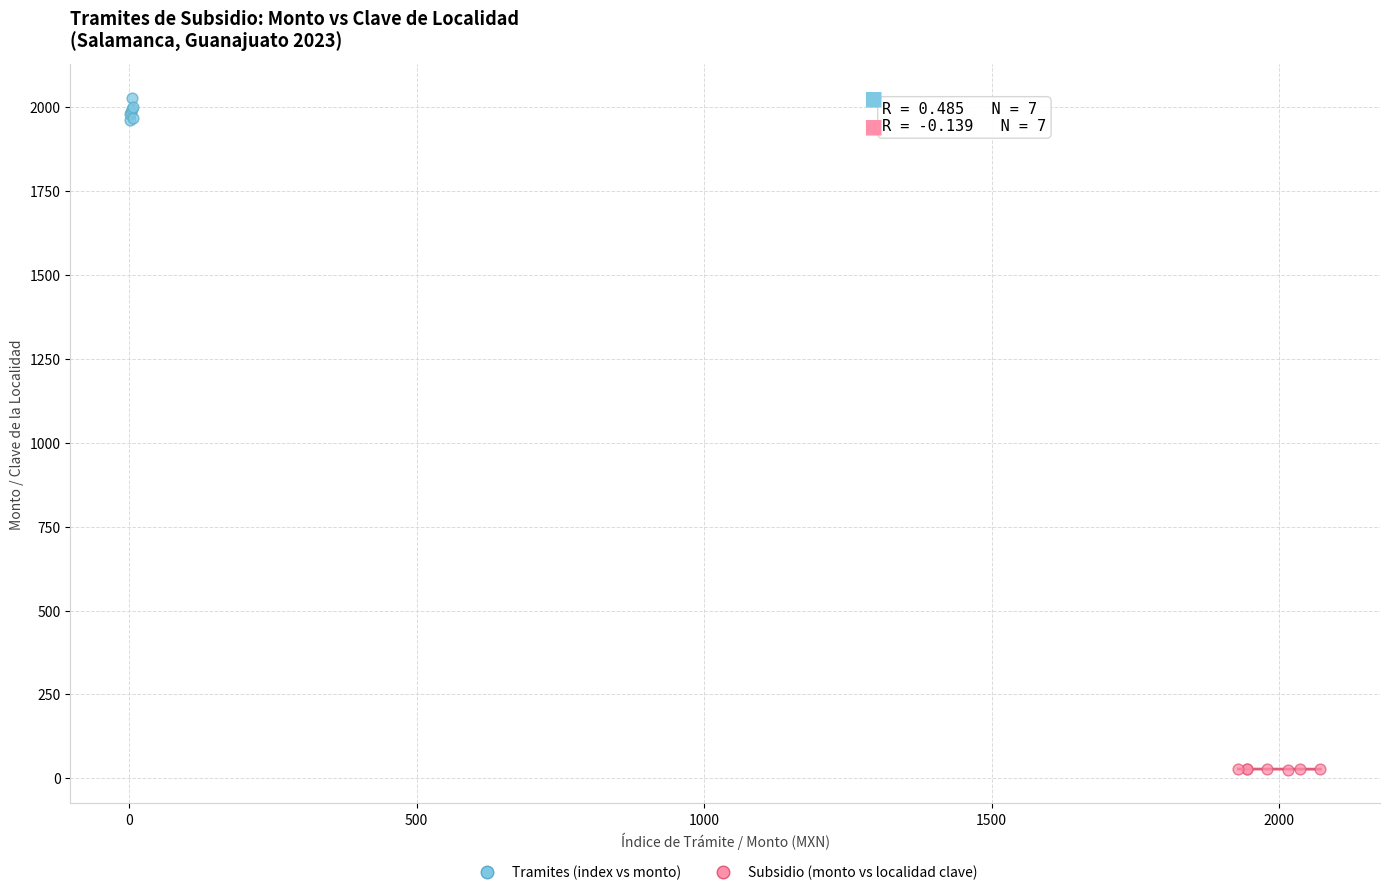

Which series has the widest spread of Y values?

Tramites (index vs monto)